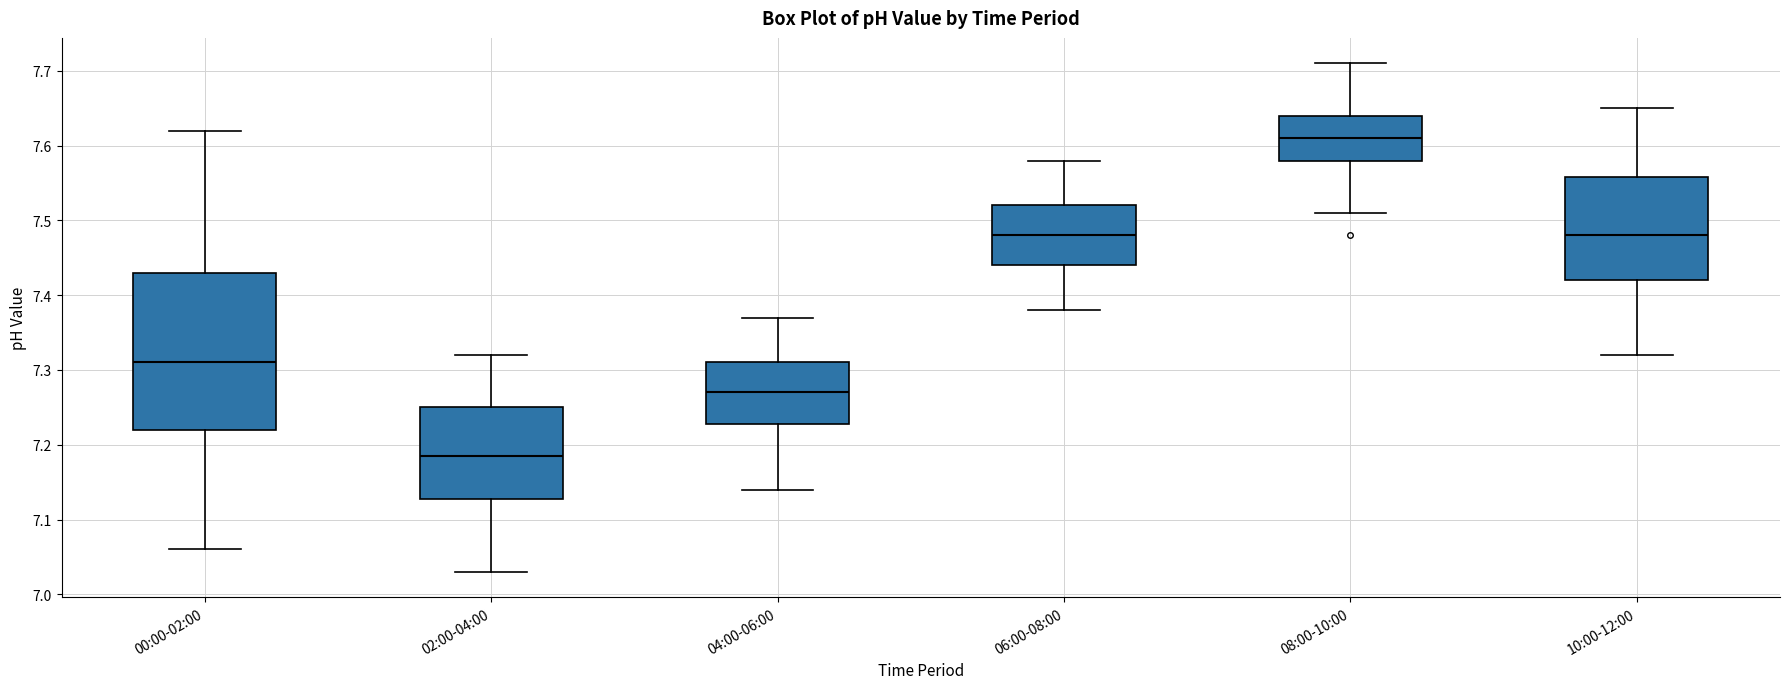

Reading left to right, read every box against the y-axis: the position of its median line, the range the box covers, and the ends of its whiskers. The values are not printed on the chart, so give them approximately, as read against the axis.

00:00-02:00: median 7.31, box 7.22 to 7.43, whiskers 7.06 to 7.62
02:00-04:00: median 7.19, box 7.13 to 7.25, whiskers 7.03 to 7.32
04:00-06:00: median 7.27, box 7.23 to 7.31, whiskers 7.14 to 7.37
06:00-08:00: median 7.48, box 7.44 to 7.52, whiskers 7.38 to 7.58
08:00-10:00: median 7.61, box 7.58 to 7.64, whiskers 7.51 to 7.71
10:00-12:00: median 7.48, box 7.42 to 7.56, whiskers 7.32 to 7.65